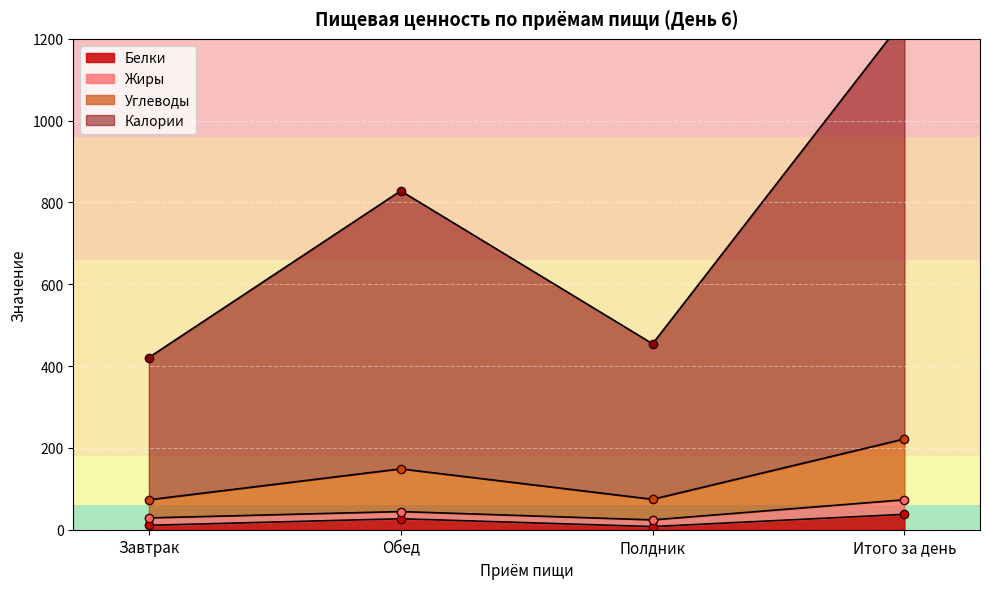

The Белки series shows 37.6 at Итого за день. True or false?

True